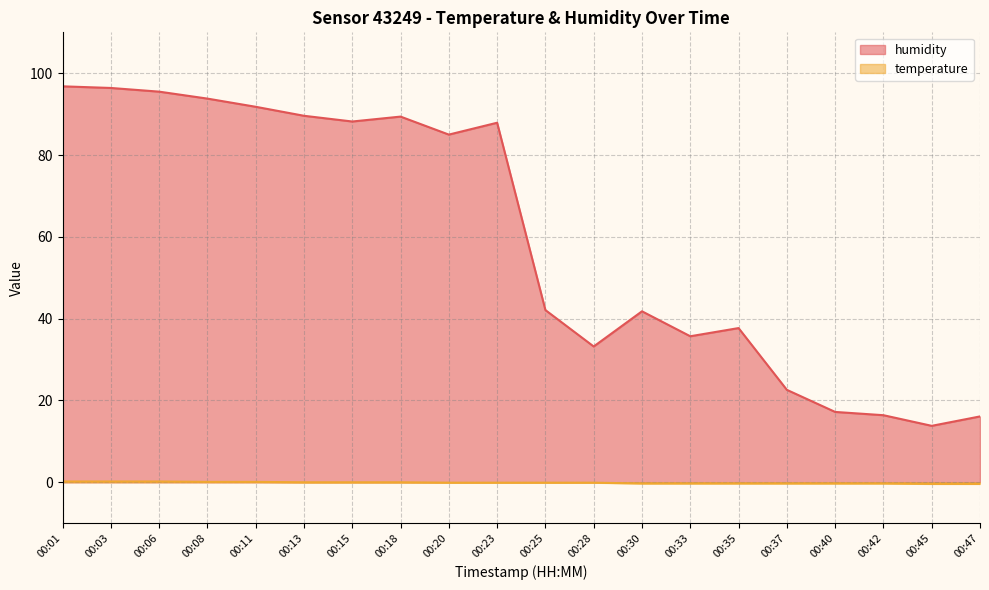

What is the difference between the second highest and second lowest values in the temperature series?

0.6